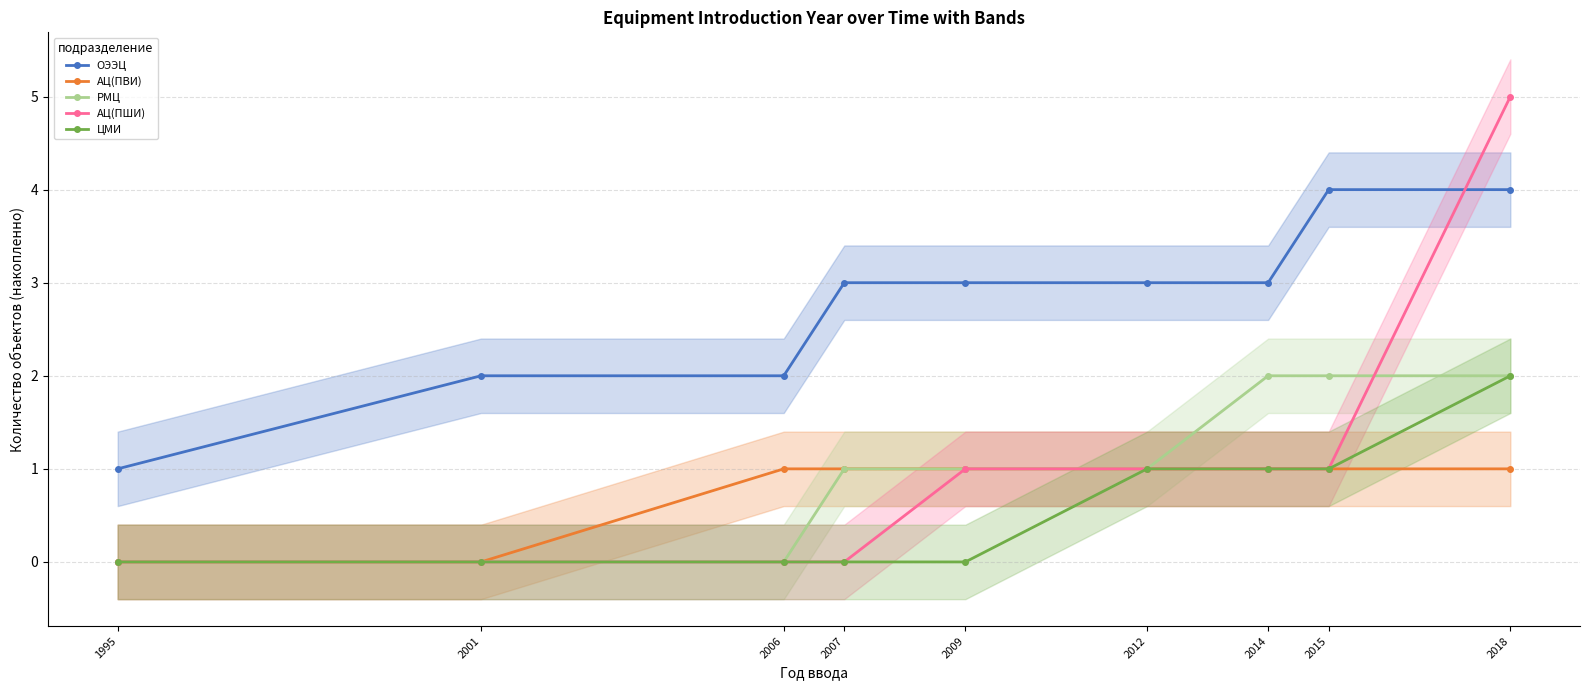

Reading left to right, extract all data points from this chart.

ОЭЭЦ: 1	2	2	3	3	3	3	4	4
АЦ(ПВИ): 0	0	1	1	1	1	1	1	1
РМЦ: 0	0	0	1	1	1	2	2	2
АЦ(ПШИ): 0	0	0	0	1	1	1	1	5
ЦМИ: 0	0	0	0	0	1	1	1	2